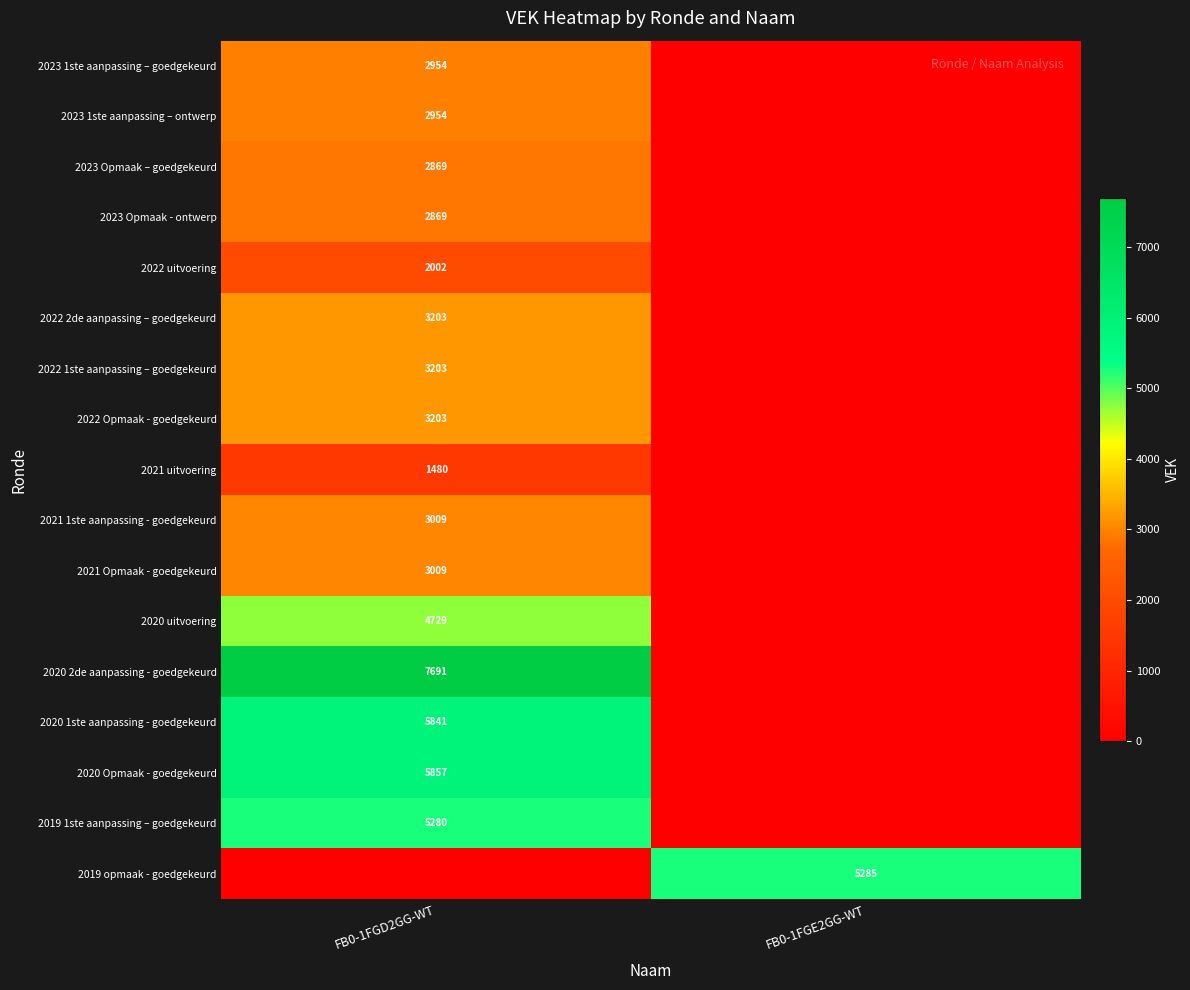

True or false: 2022 Opmaak - goedgekeurd has a value of 3203 at FB0-1FGD2GG-WT.

True